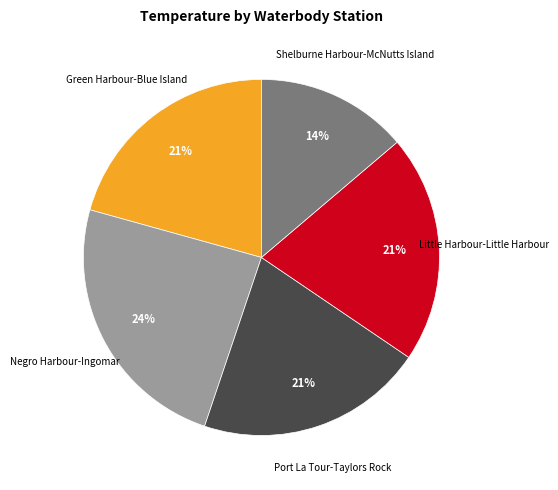

Count the number of slices in the pie.

5